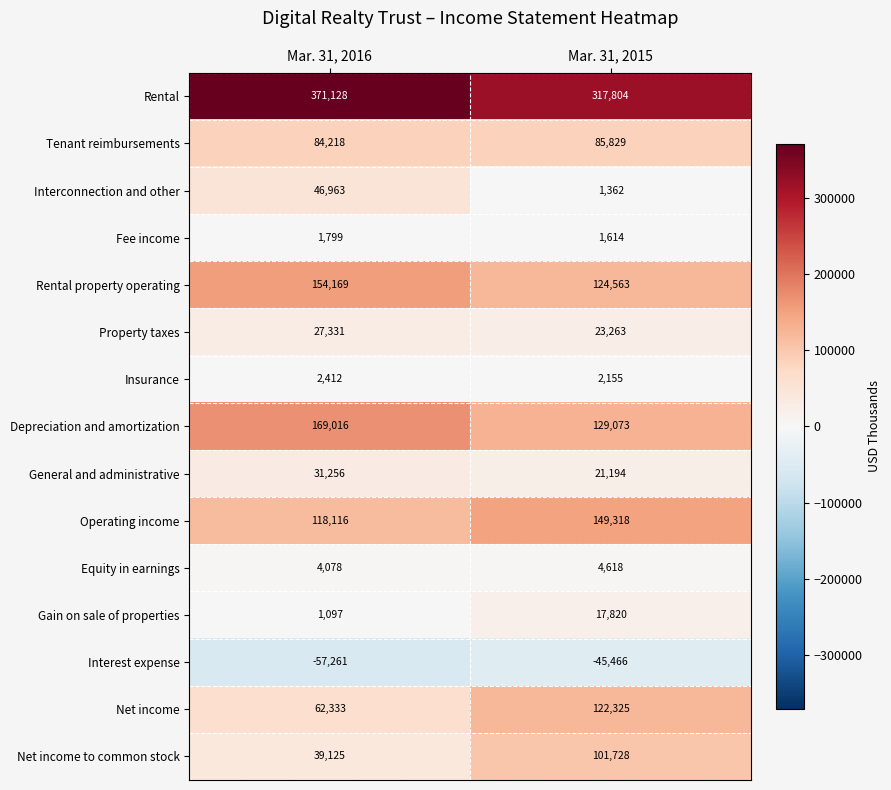

Which series has the widest spread of values?

Net income to common stock